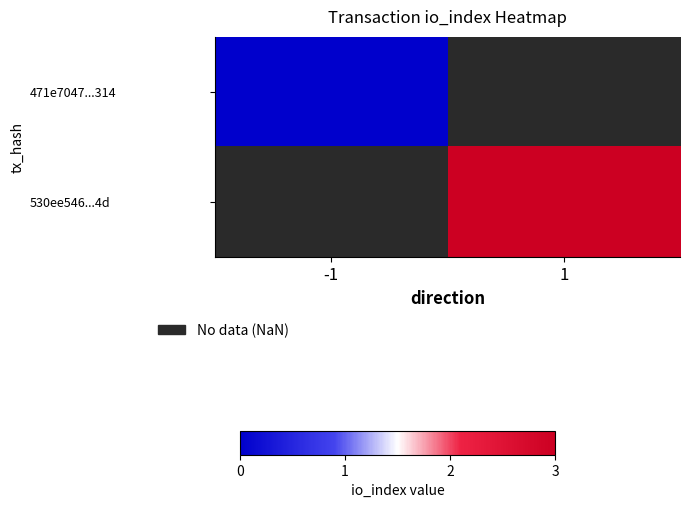

What is the maximum value shown in the chart?

3.0